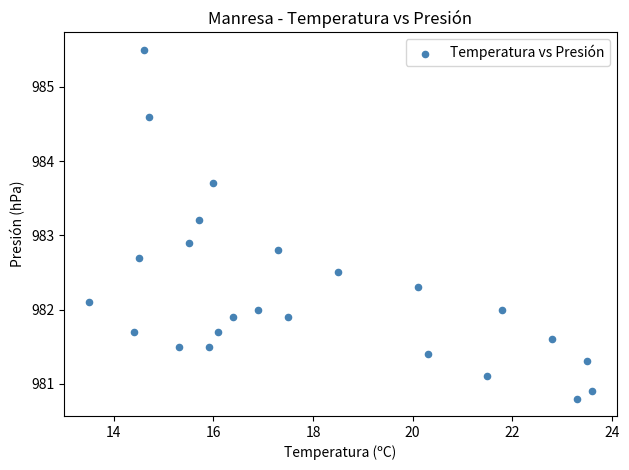

What Y value in the scatter plot is closest to 983?

982.9